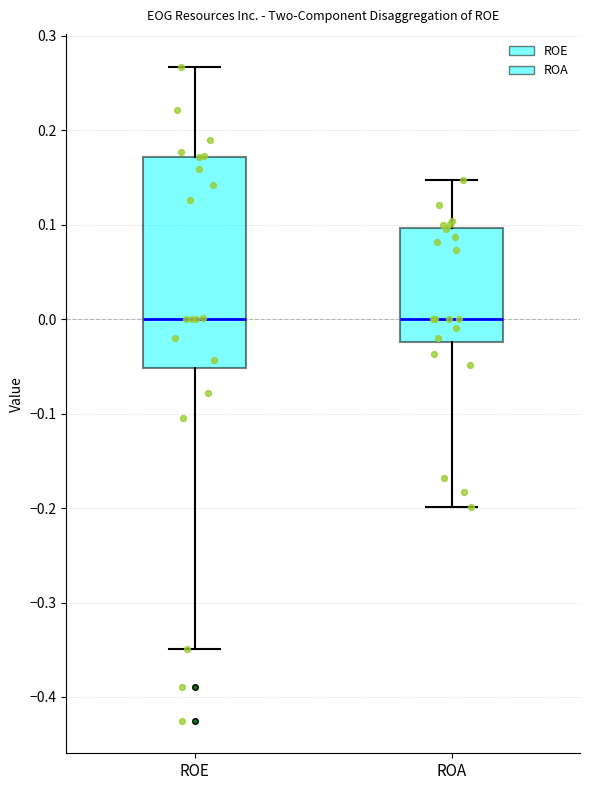

Comparing the boxes themselves (not the whiskers), which one is the tallest?

ROE